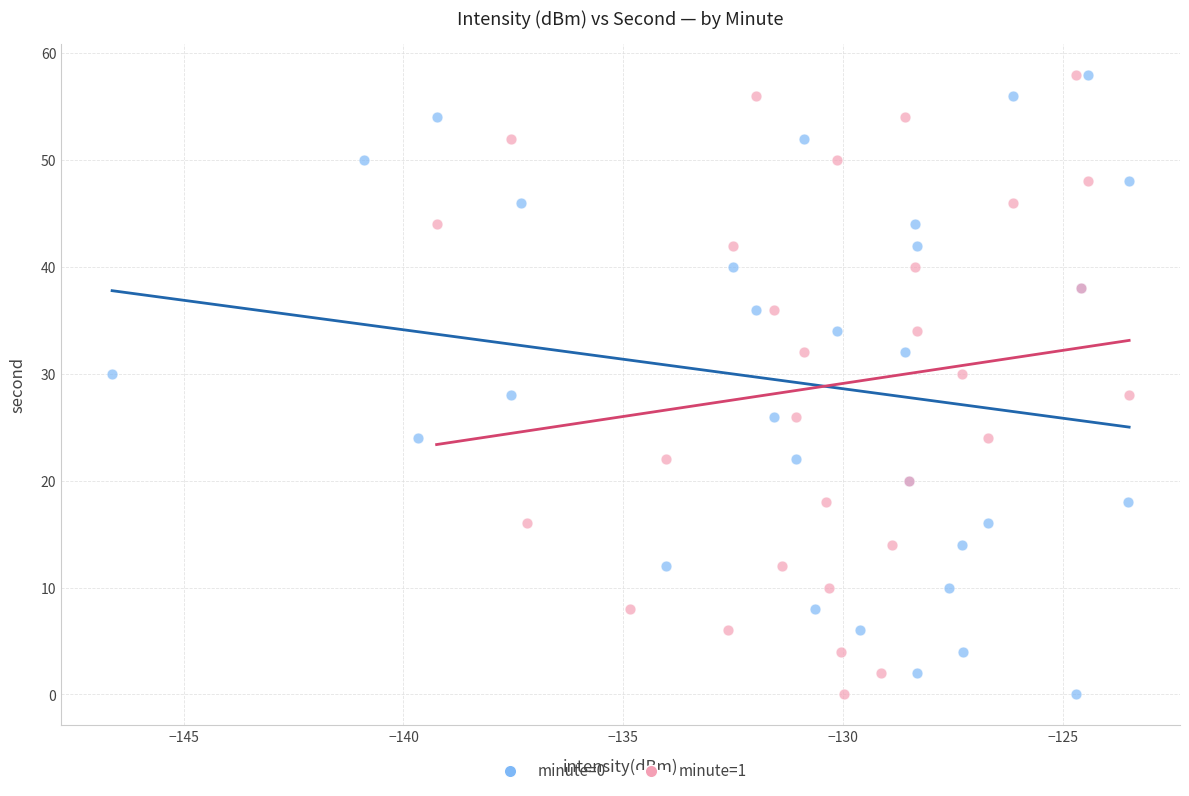

What are all the series names shown in the legend?

minute=0, minute=1